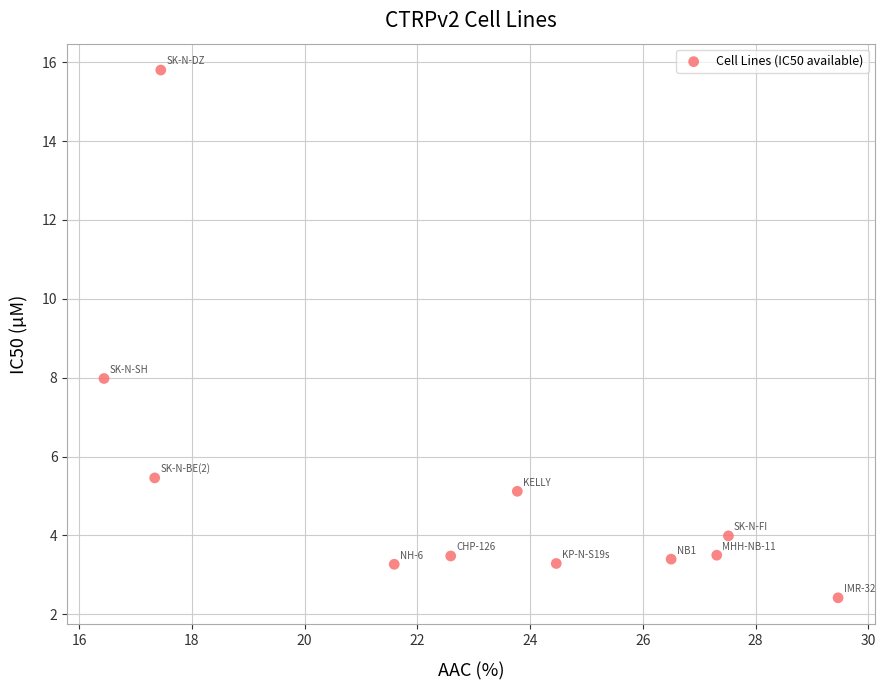

What is the range of X values (max minus min)?

13.0